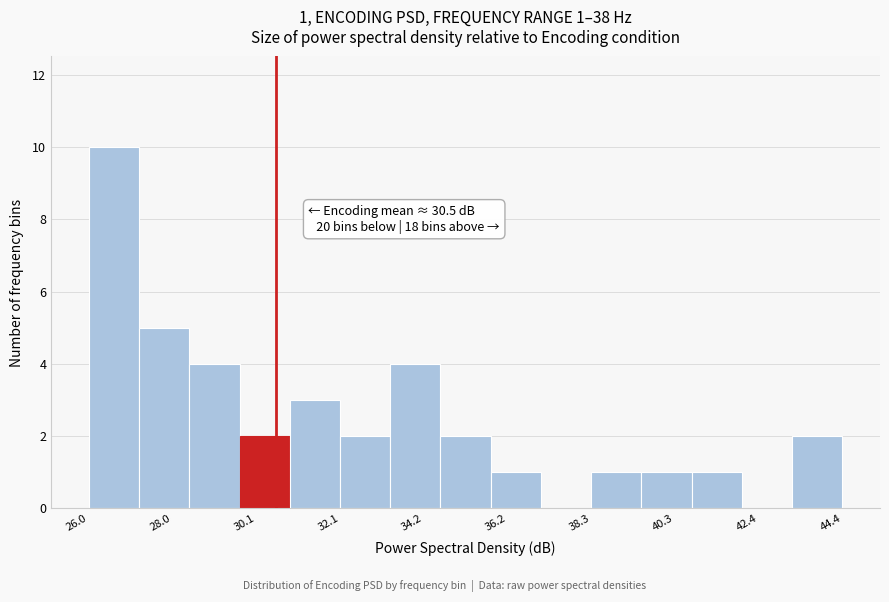

Around what value on the x-axis is the tallest bar? Give the approximate position of its centre, as read against the axis.

26.5